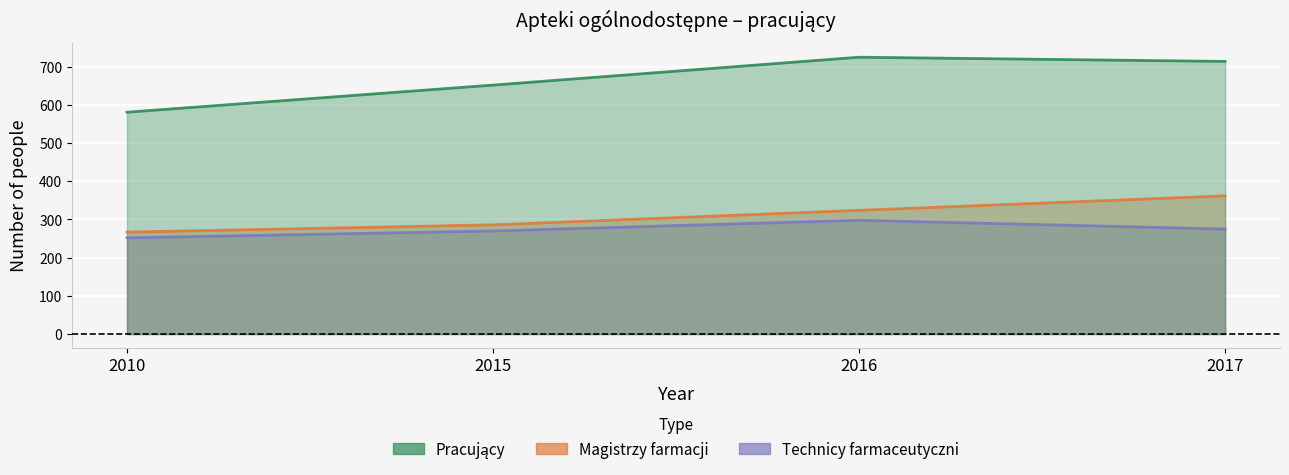

What is the sum of all Magistrzy farmacji values?

1239